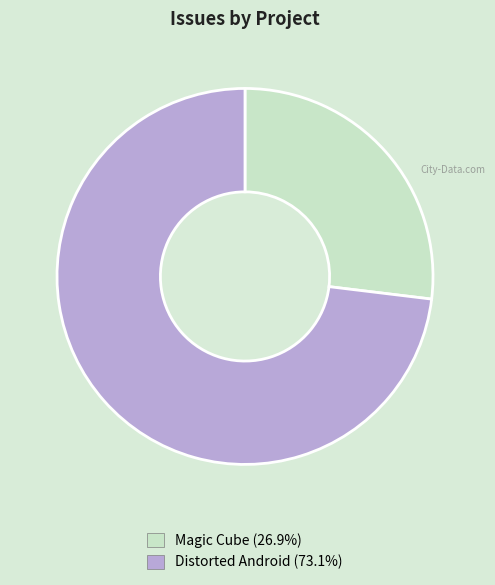

Is there any slice that represents more than half of the pie?

Yes